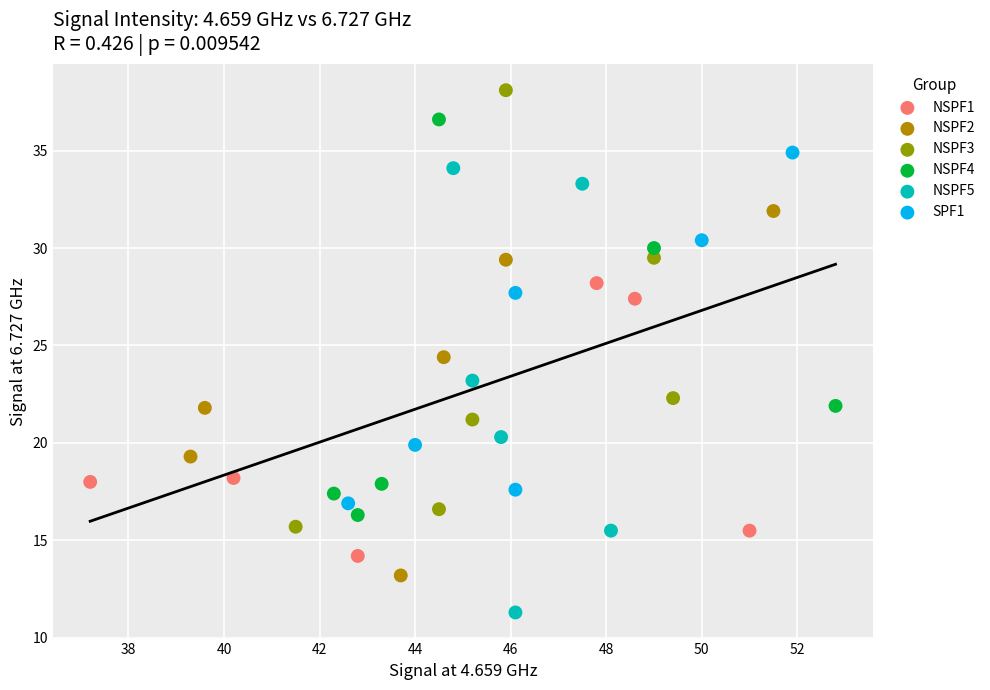

Which series reaches the minimum Y coordinate?

NSPF5